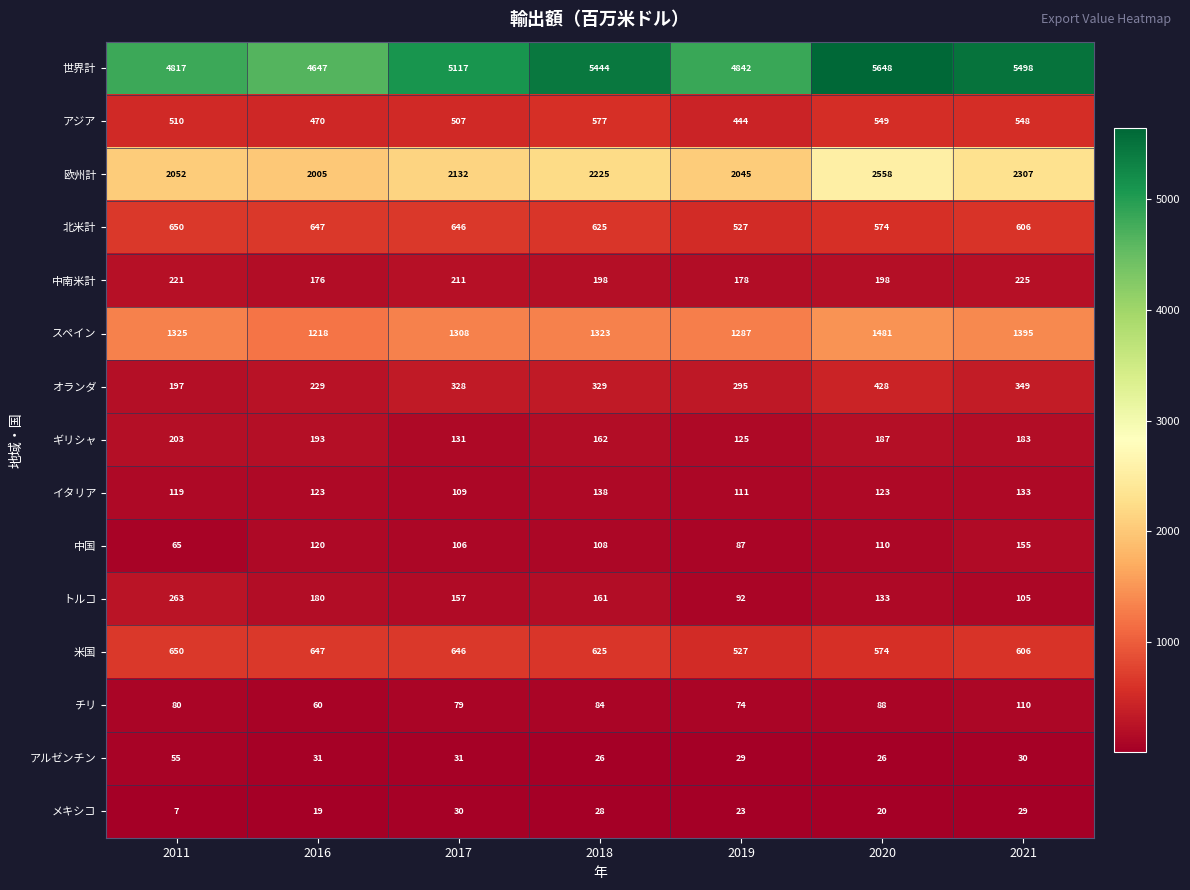

What is the minimum value shown in the chart?

7